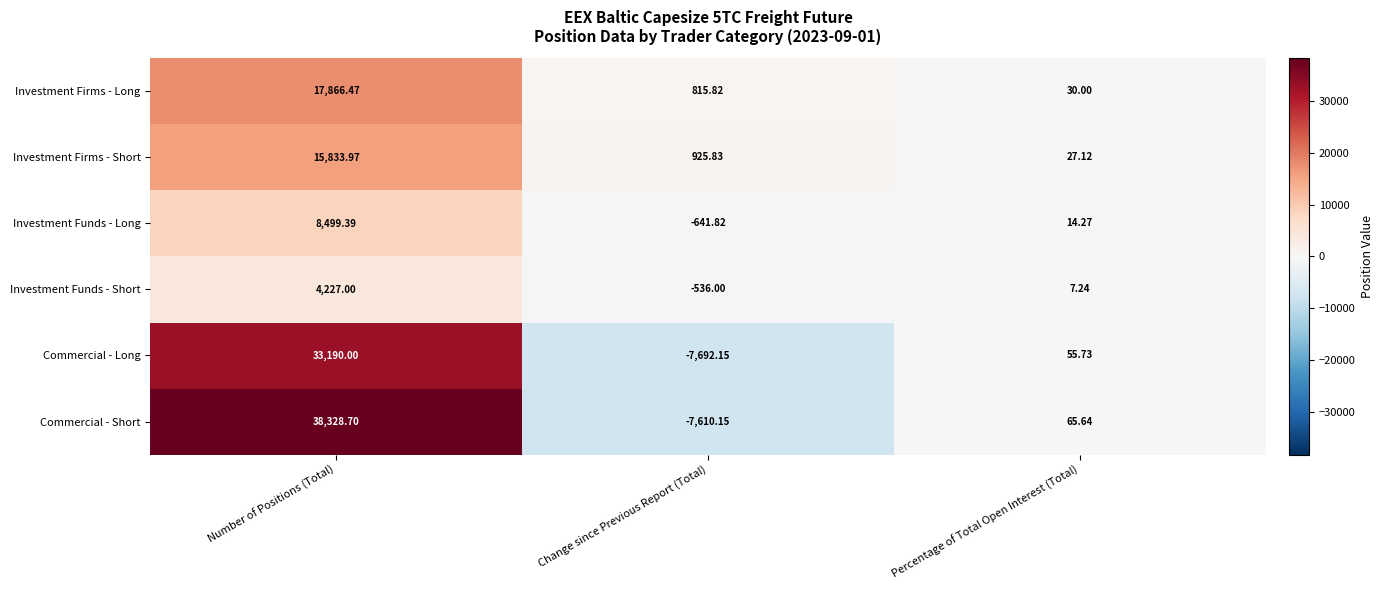

Rank the series at Change since Previous Report (Total) from lowest to highest value.

Commercial - Long, Commercial - Short, Investment Funds - Long, Investment Funds - Short, Investment Firms - Long, Investment Firms - Short